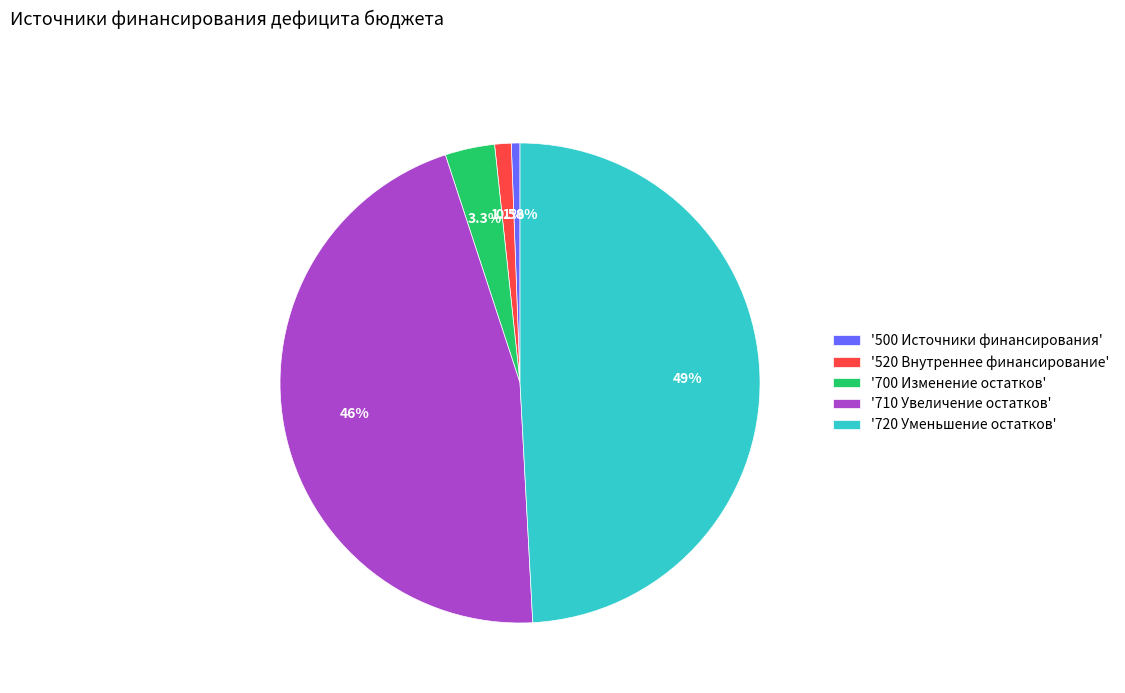

Which category has the smallest portion of the pie?

'500 Источники финансирования'